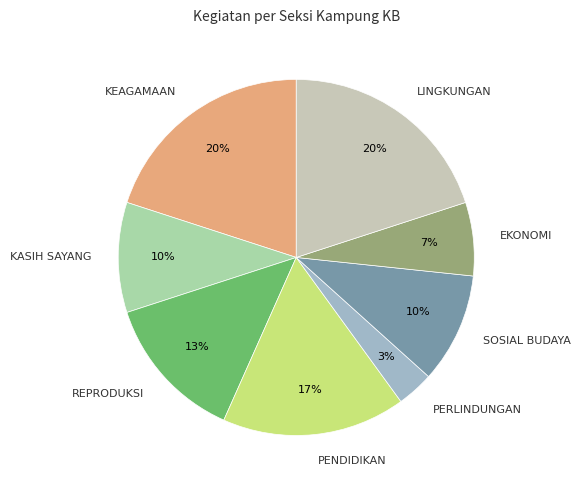

To the nearest percent, what is the difference between the LINGKUNGAN and KASIH SAYANG slice percentages?

10%